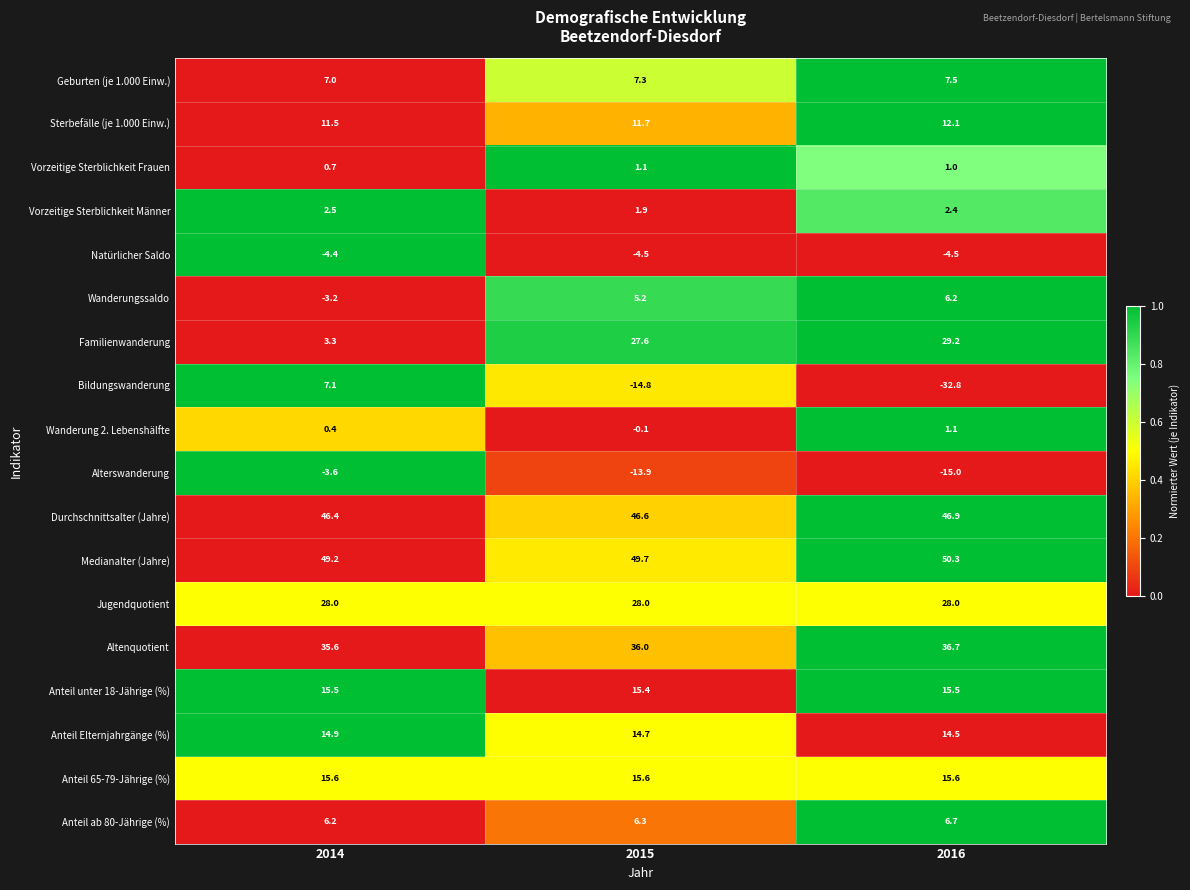

List the labels in order of Wanderung 2. Lebenshälfte value, smallest first.

2015, 2014, 2016